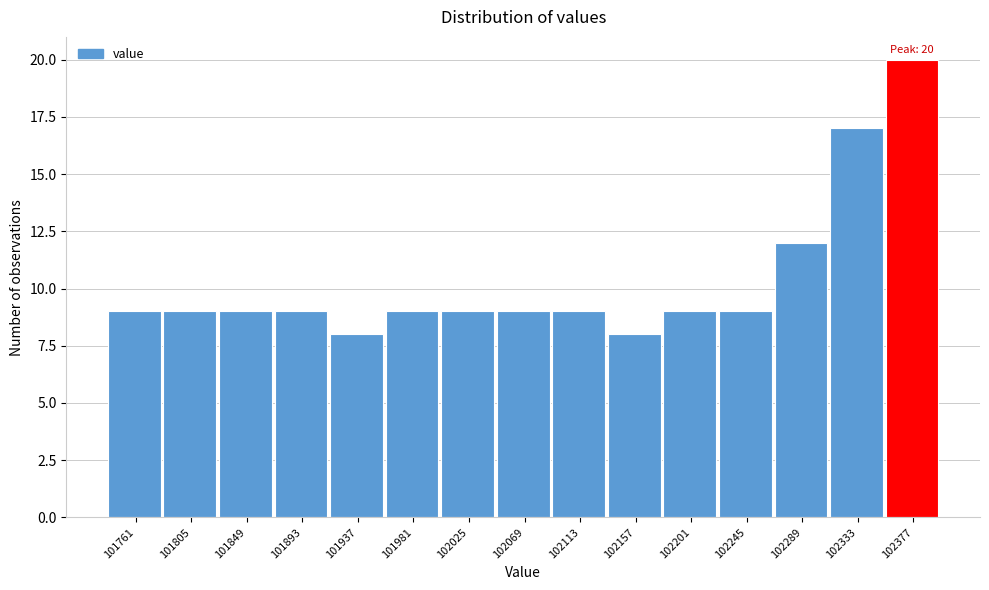

Over which range of the x-axis is the bar tallest?

102355 to 102400